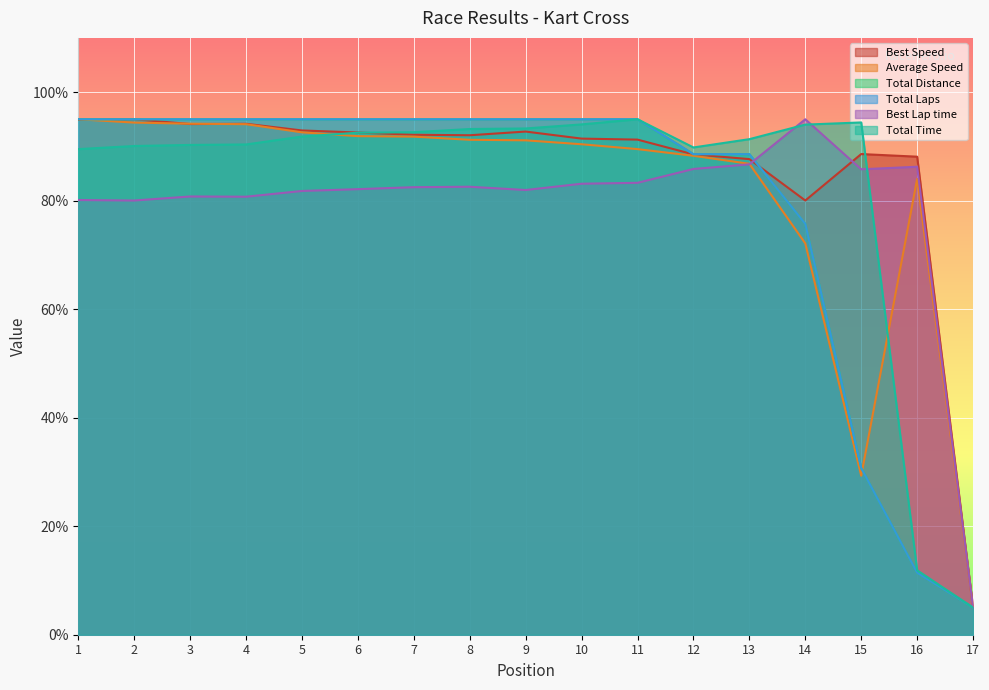

What is the value of the Best Lap time point at the 5th from the left?

81.8